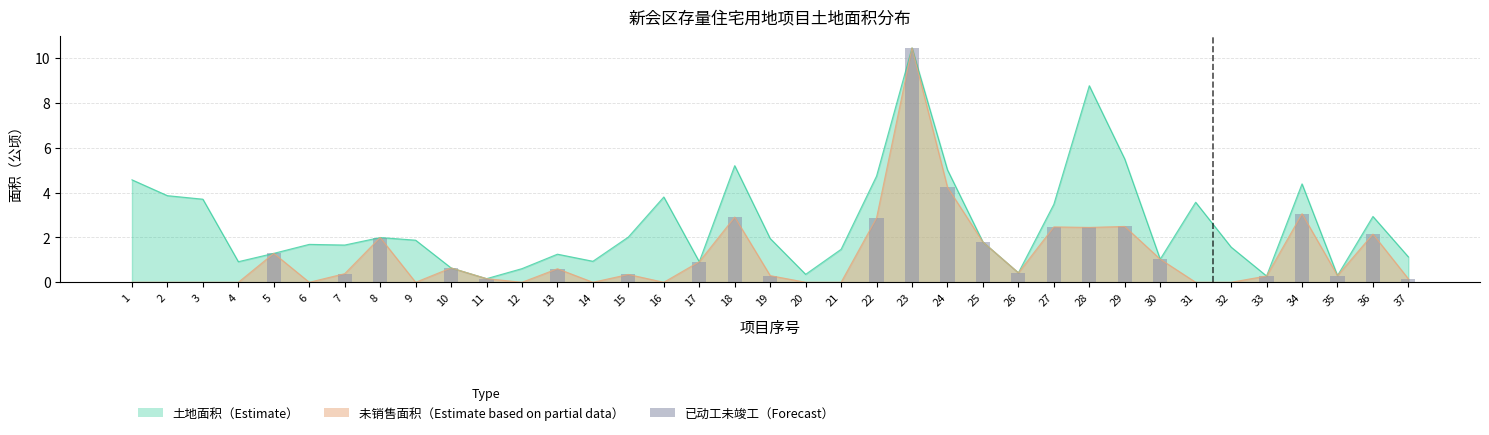

At which label is the value closest to 5?

24